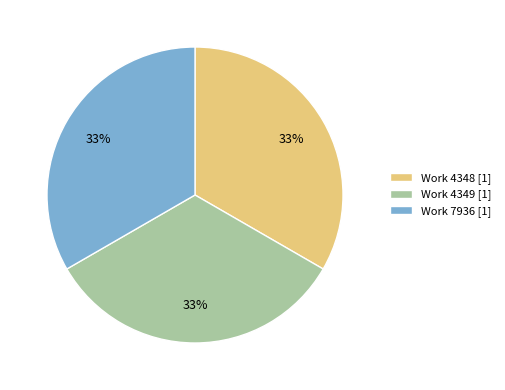

Is Work 7936 [1] the majority of the pie?

No